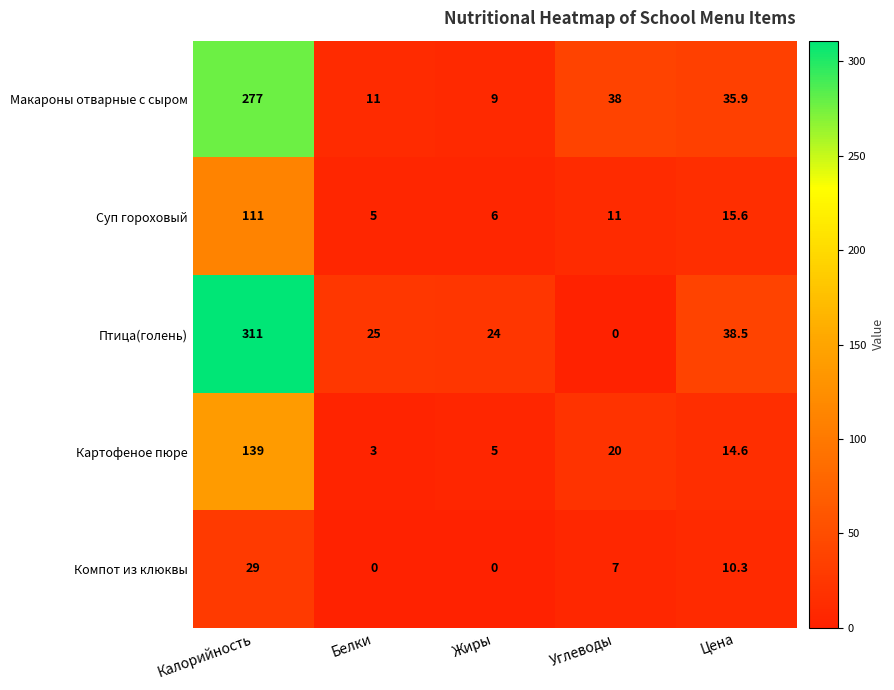

What is the difference between the maximum and minimum values in the Суп гороховый series?

106.0